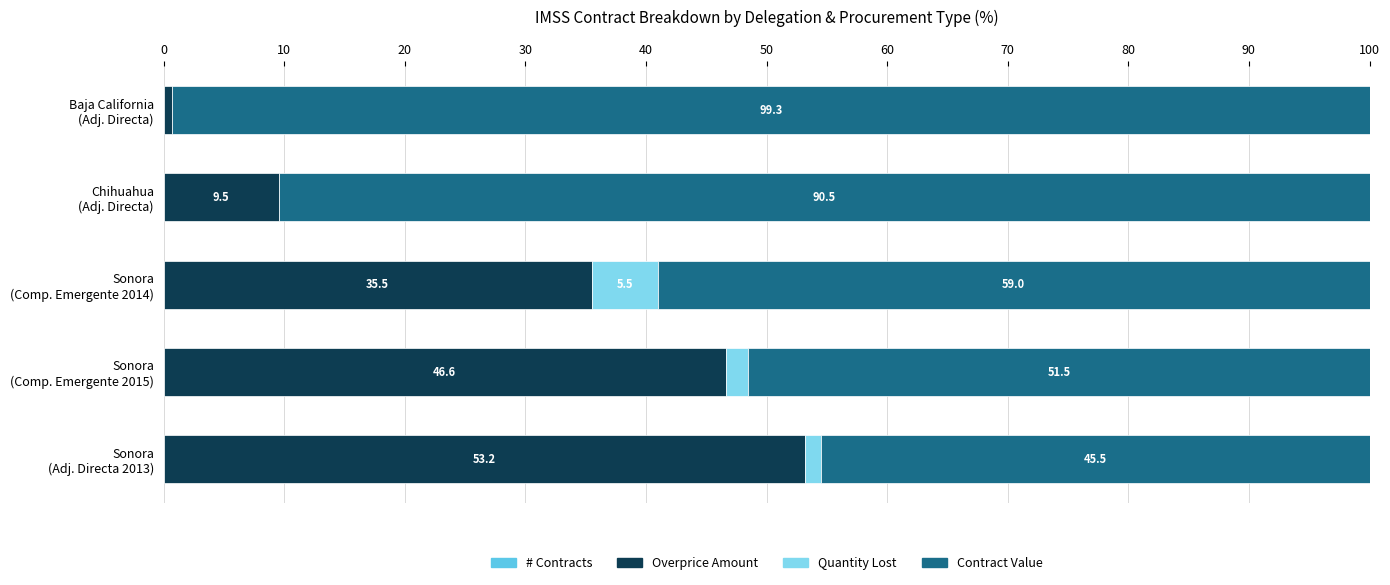

Which series has the widest spread of values?

Contract Value